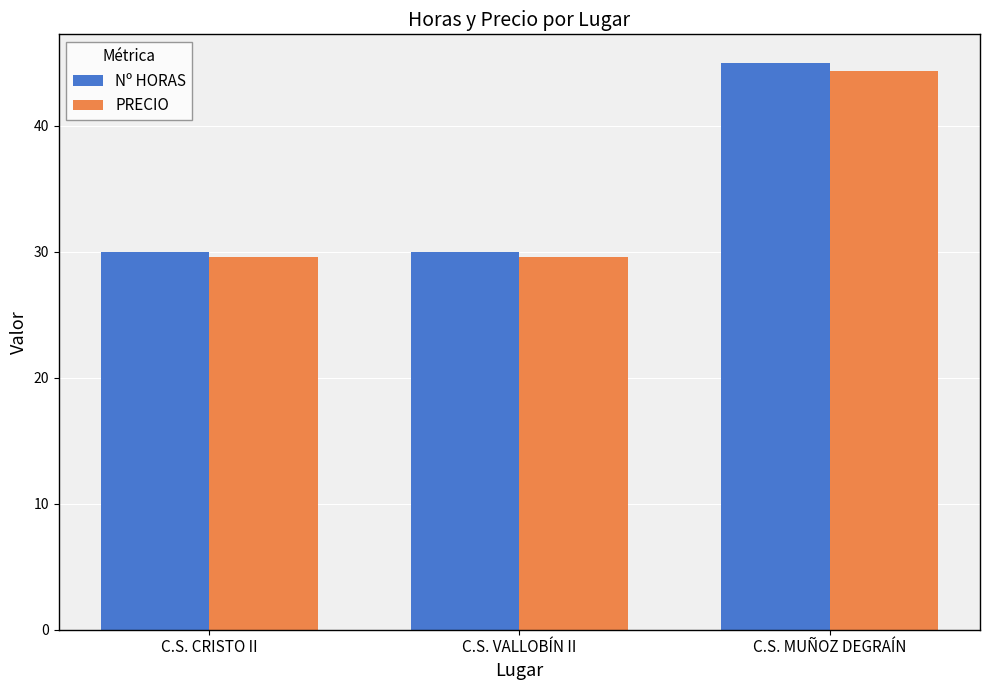

Which series has the largest total across all categories?

Nº HORAS